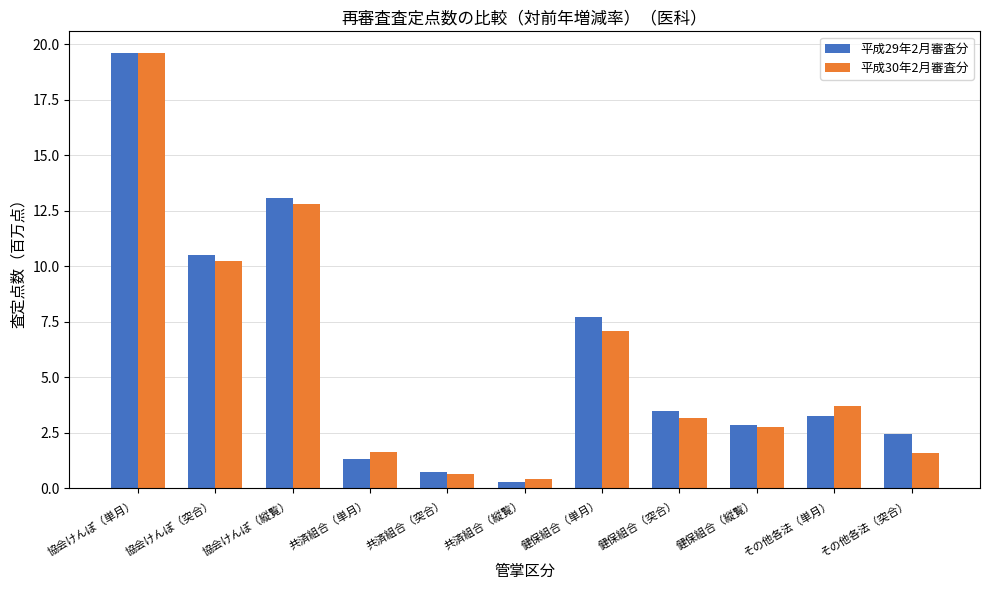

At how many categories does at least one series exceed 14?

1